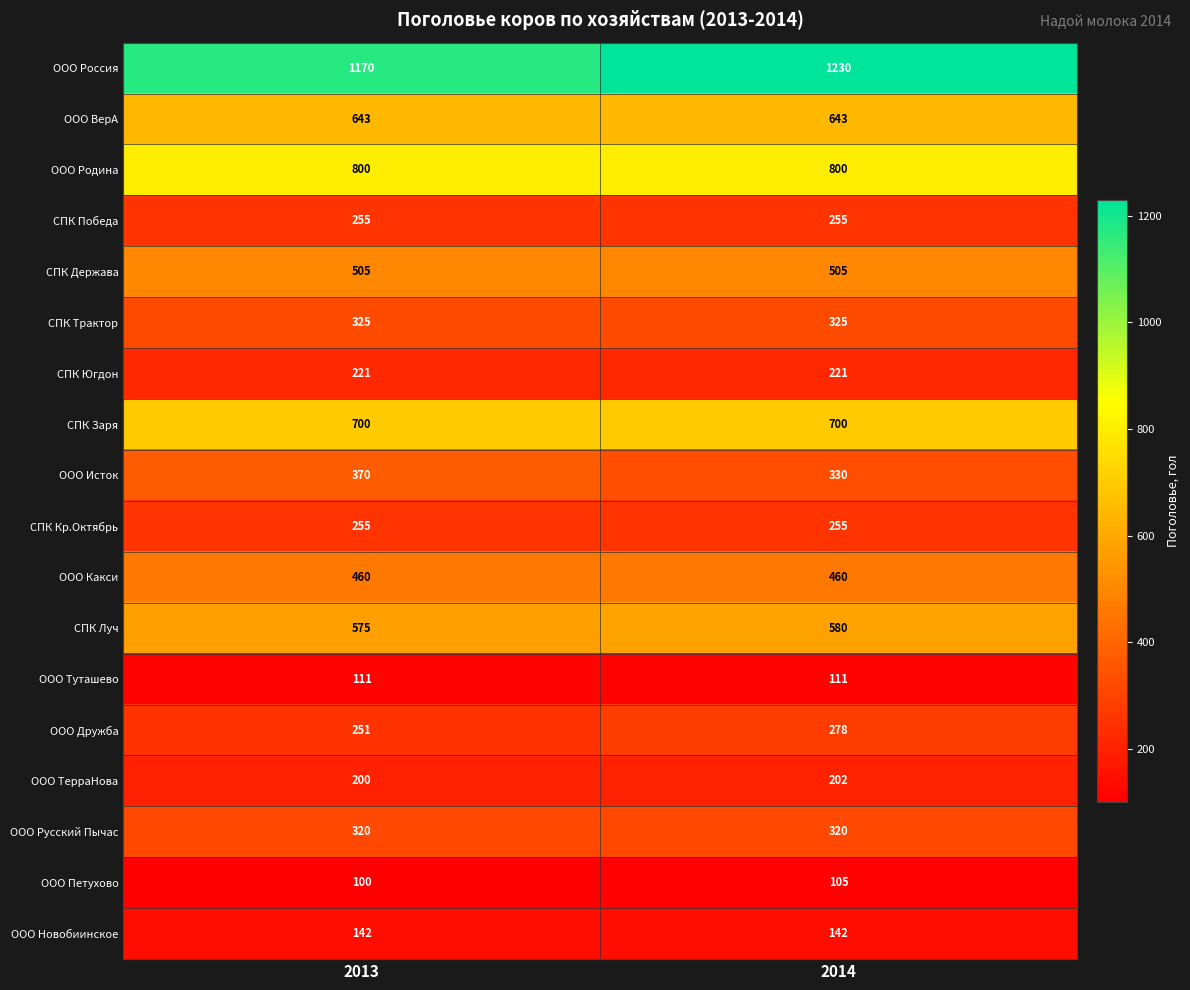

What value does the СПК Югдон series have at 2013?

221